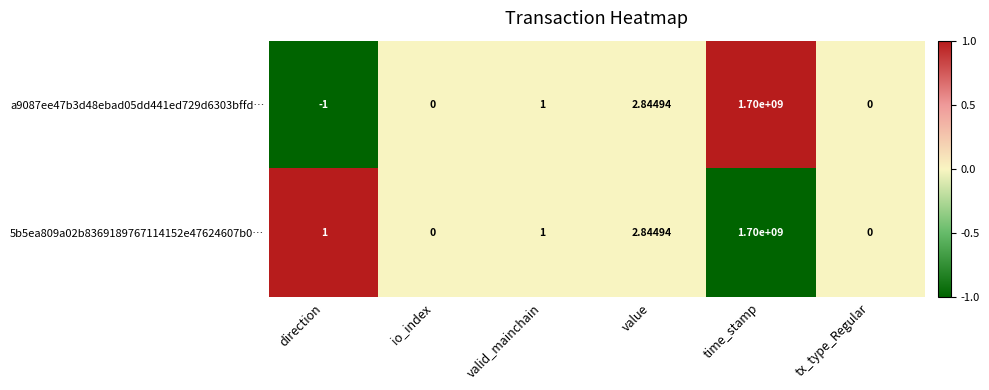

At which label is 5b5ea809a02b8369189767114152e47624607b0… closest to 850000000?

value